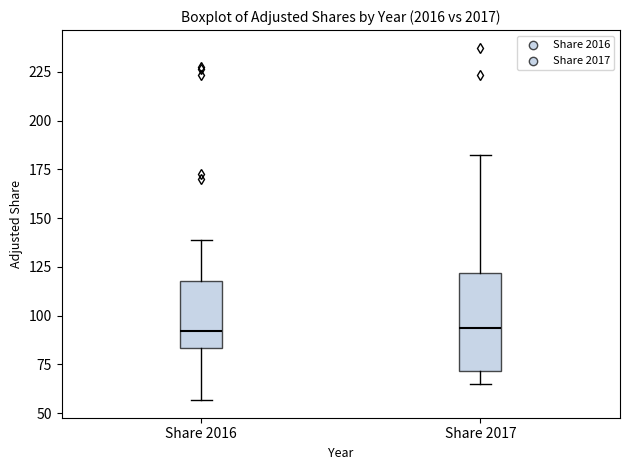

Reading left to right, read every box against the y-axis: the position of its median line, the range the box covers, and the ends of its whiskers. The values are not printed on the chart, so give them approximately, as read against the axis.

Share 2016: median 90, box 85 to 120, whiskers 55 to 140
Share 2017: median 95, box 70 to 120, whiskers 65 to 180